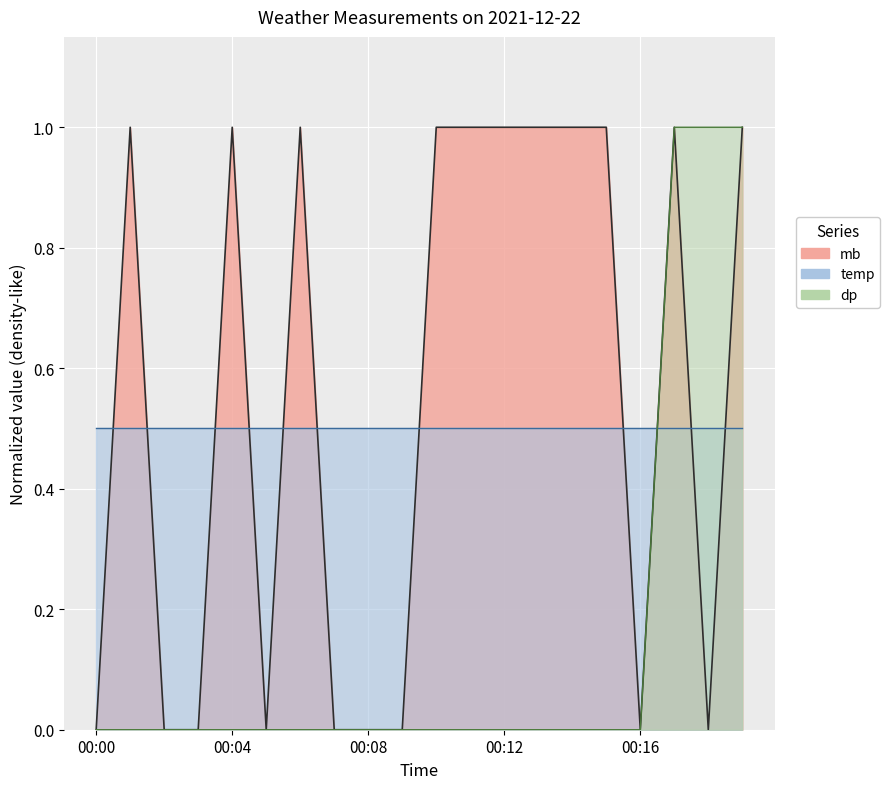

Which label corresponds to the largest value in the chart?

00:01